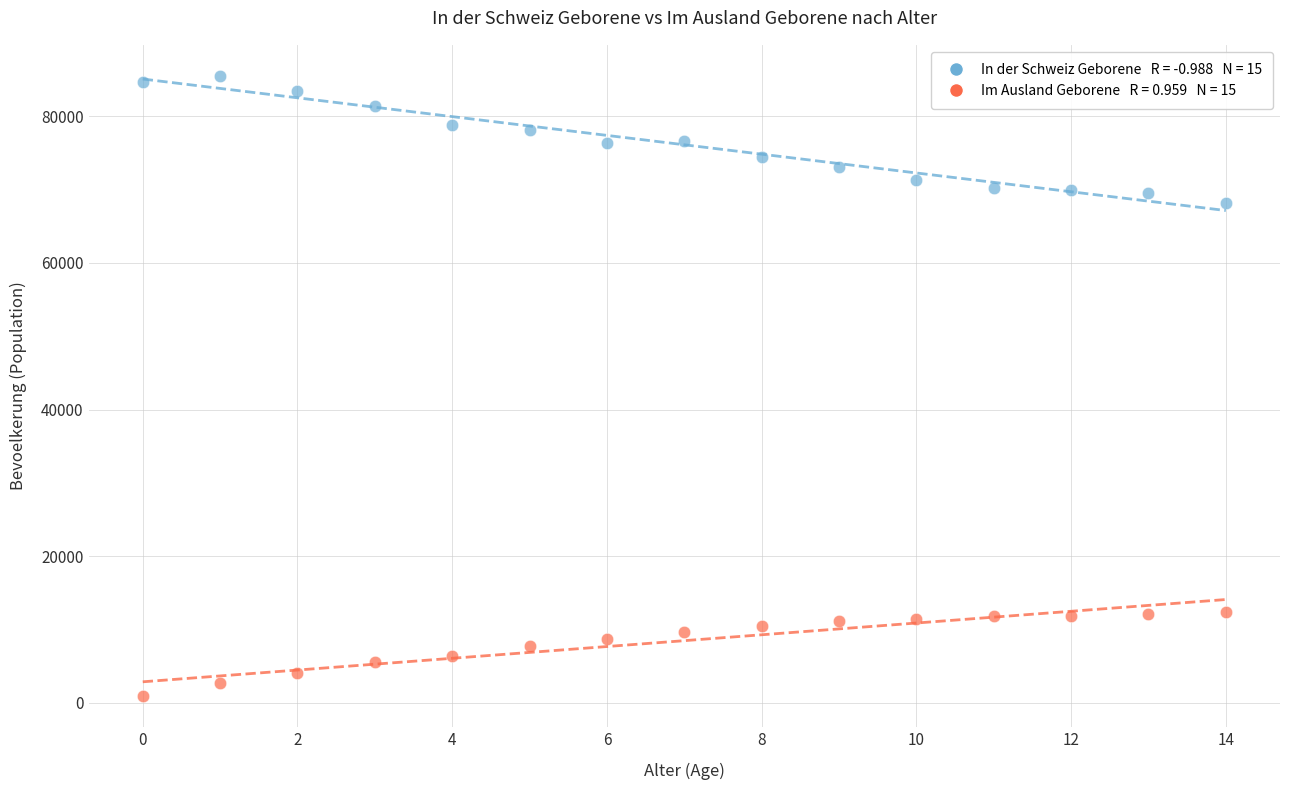

Across all series, what Y value is closest to 43227?

68124